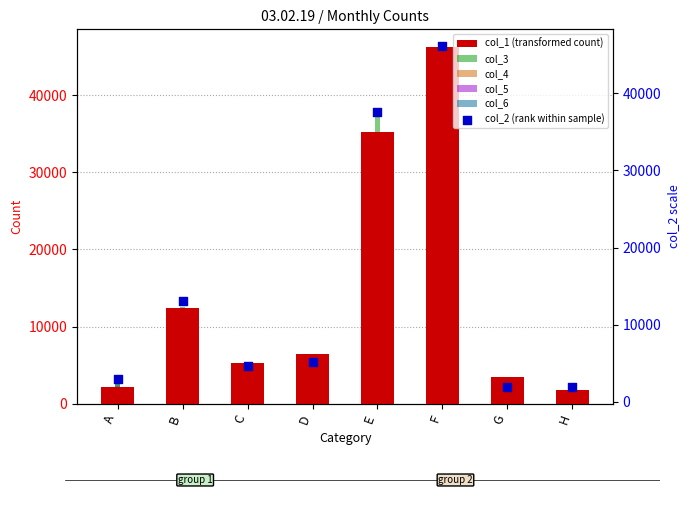

Is the value of col_1 (transformed count) at D greater than the value of col_3 at A?

Yes